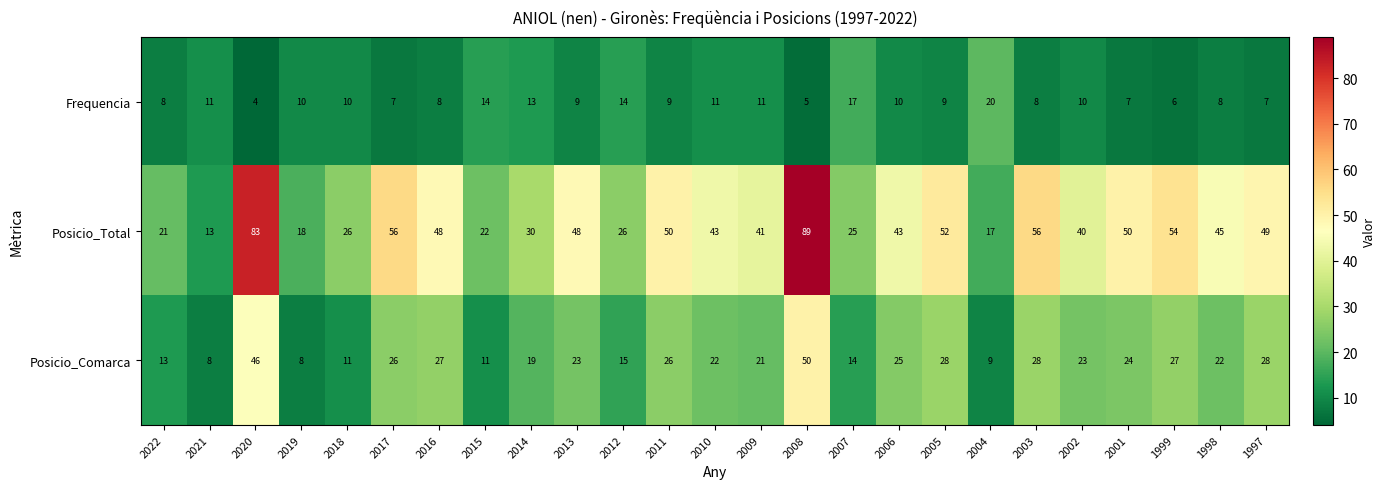

Which series has the largest total across all categories?

Posicio_Total